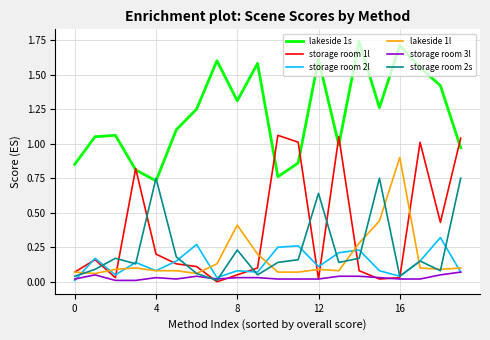

Which series has the largest total across all categories?

lakeside 1s